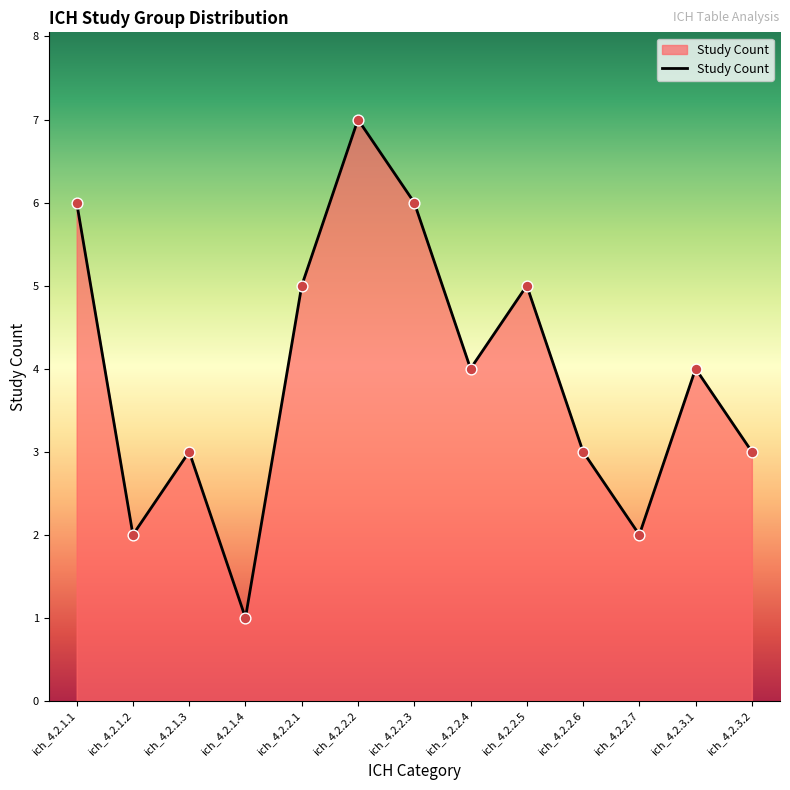

Approximately how many times larger is the value at ich_4.2.2.5 compared to ich_4.2.1.3?

1.7